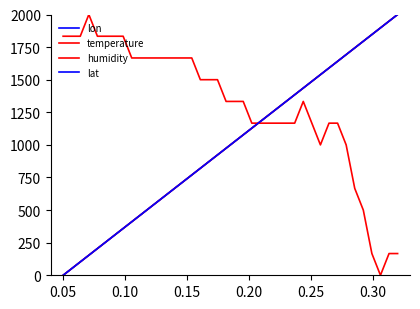

After their last crossing, which series has the higher values: temperature or humidity?

humidity